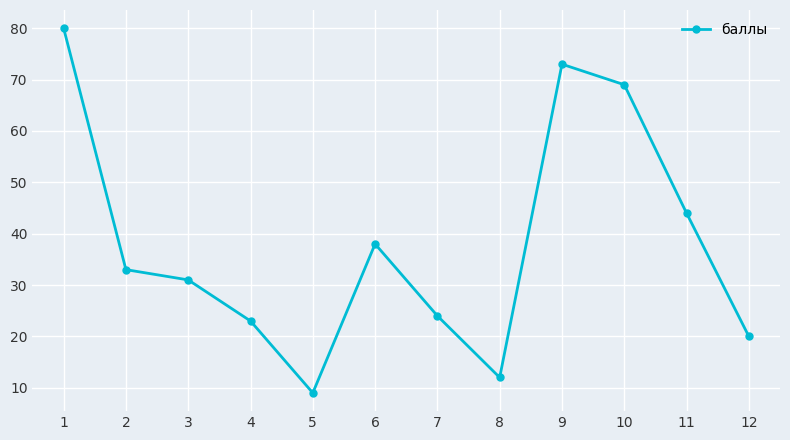

Reading left to right, what are all the values shown in this chart?

80	33	31	23	9	38	24	12	73	69	44	20